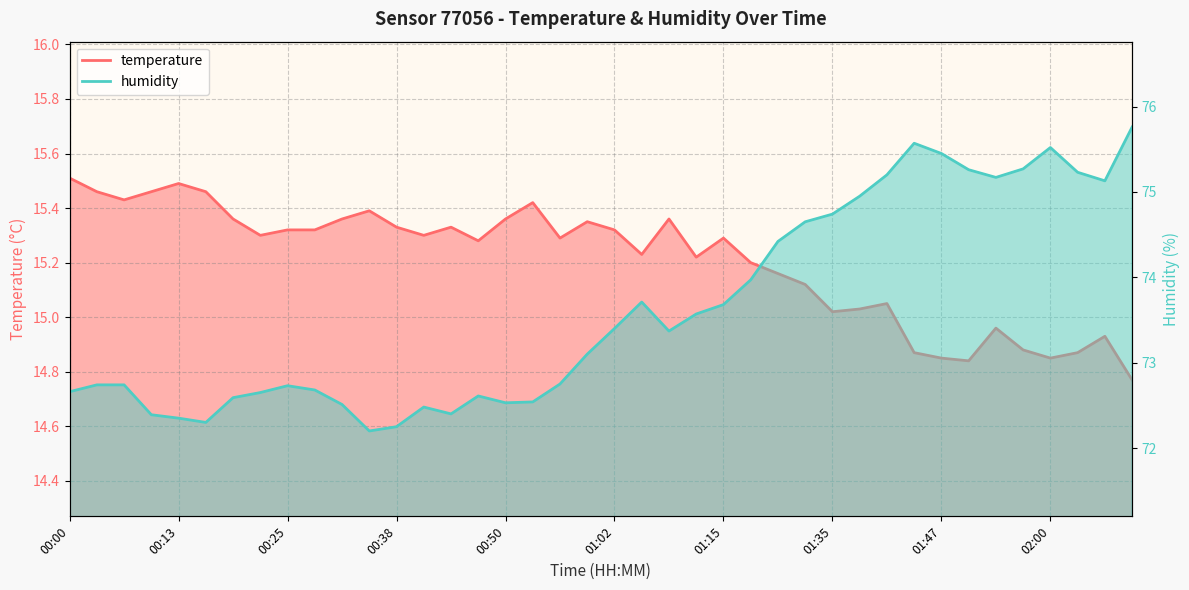

Which series has the widest spread of values?

humidity